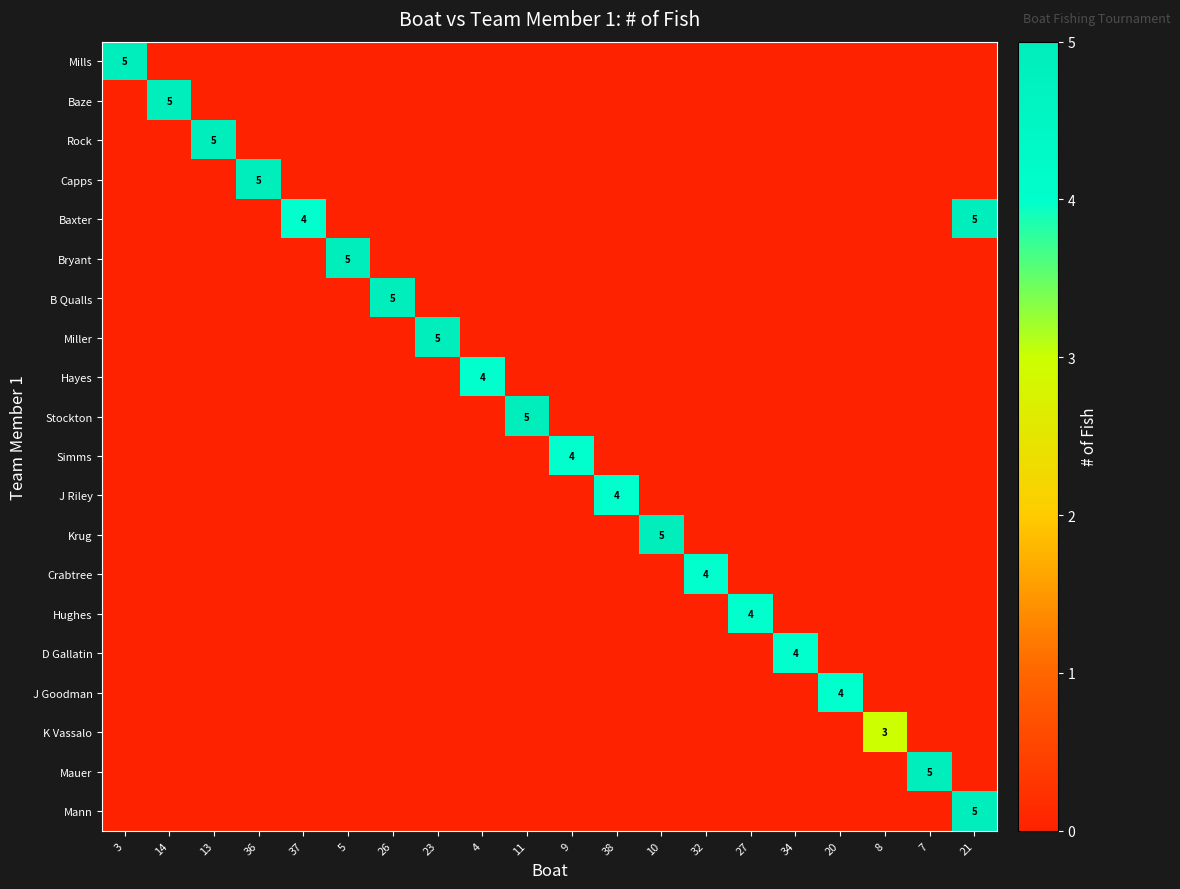

At which label is Mills closest to 2?

14